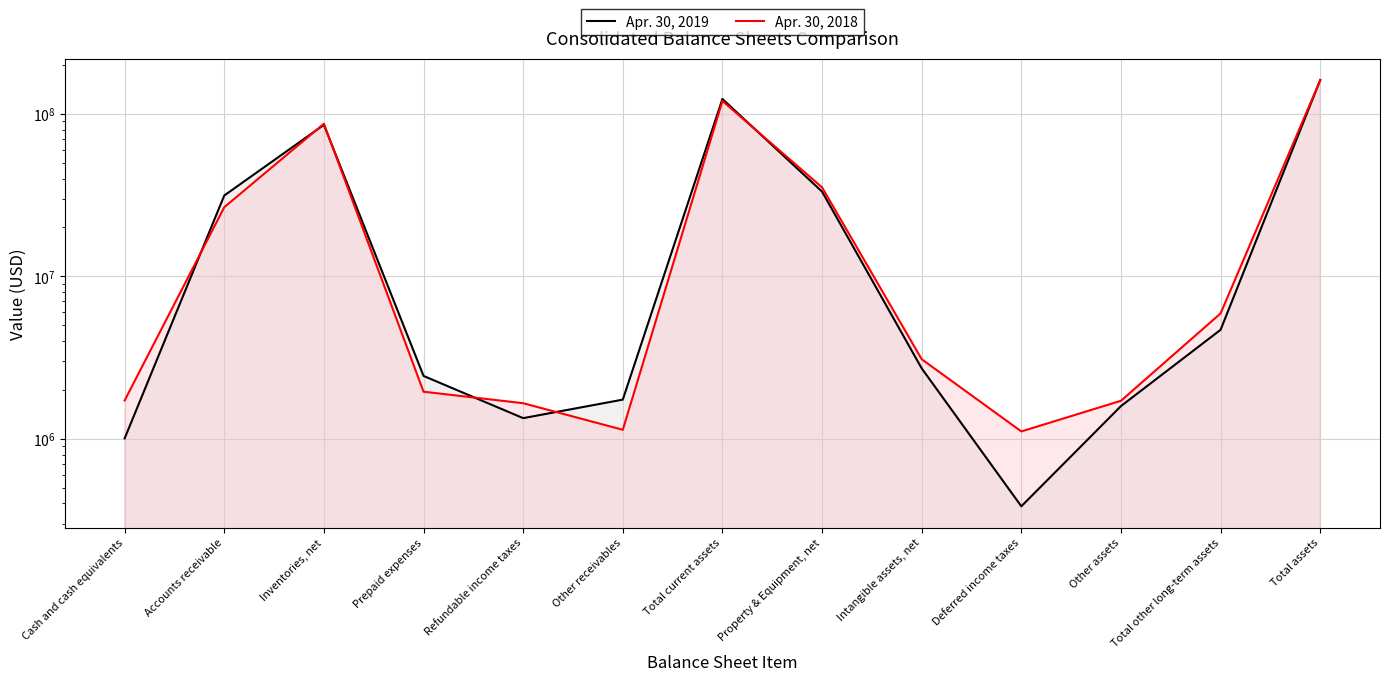

Rank the series by their average value, from lowest to highest.

Apr. 30, 2018, Apr. 30, 2019